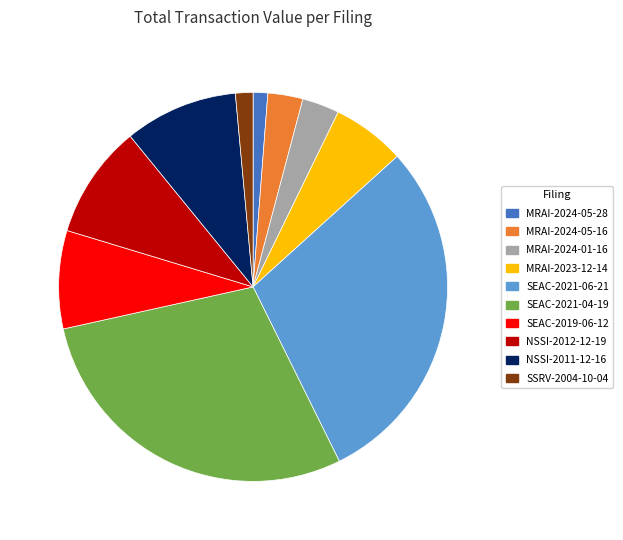

Is it true that MRAI-2023-12-14 is 20% of the pie?

False